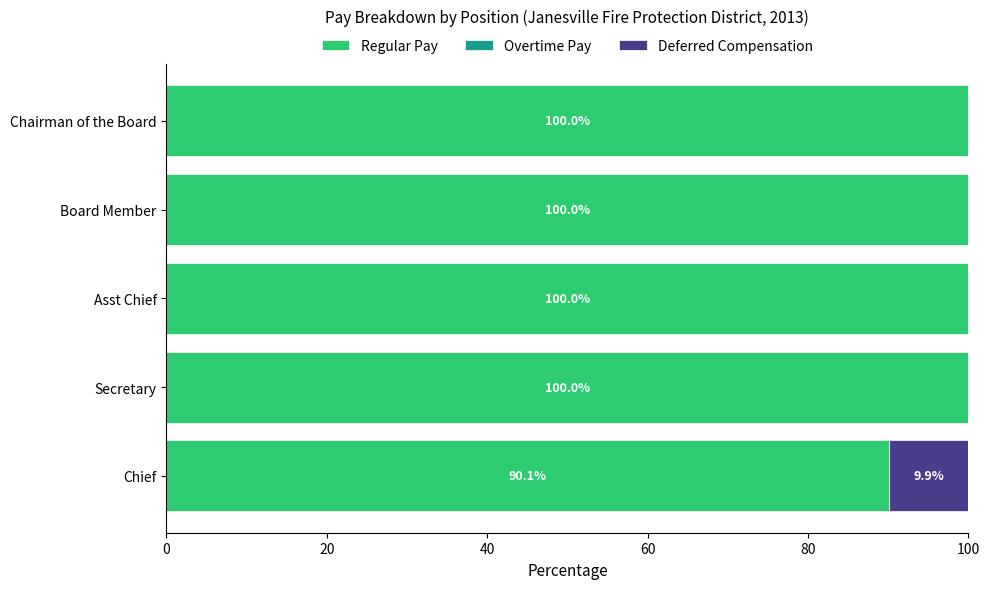

At which label is Regular Pay closest to 95?

Chief